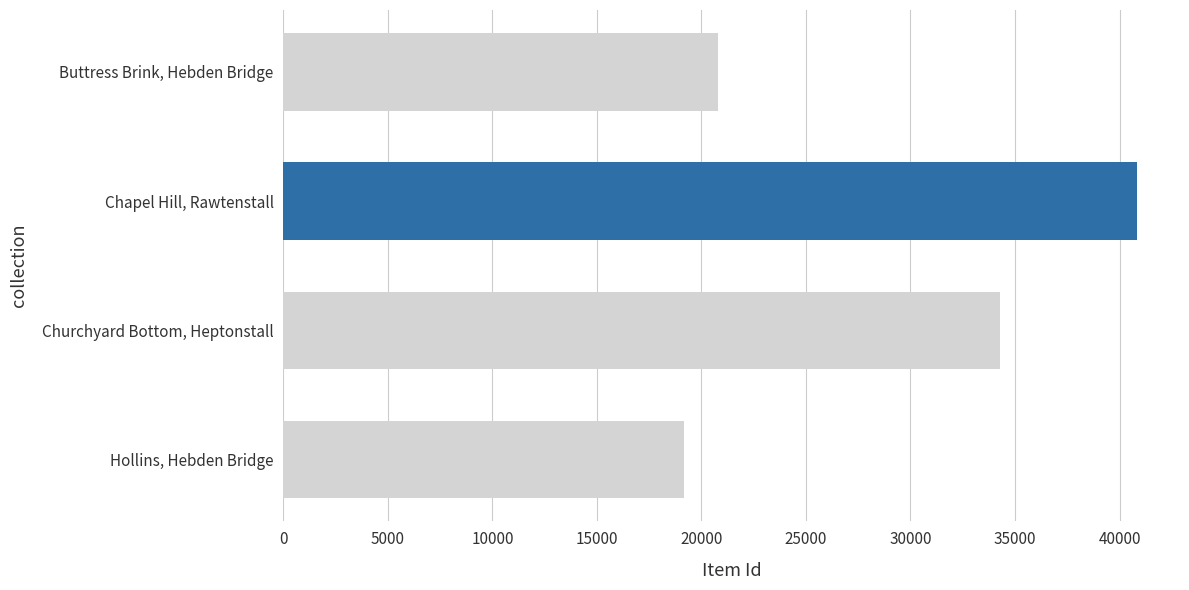

What is the greatest value displayed?

40851